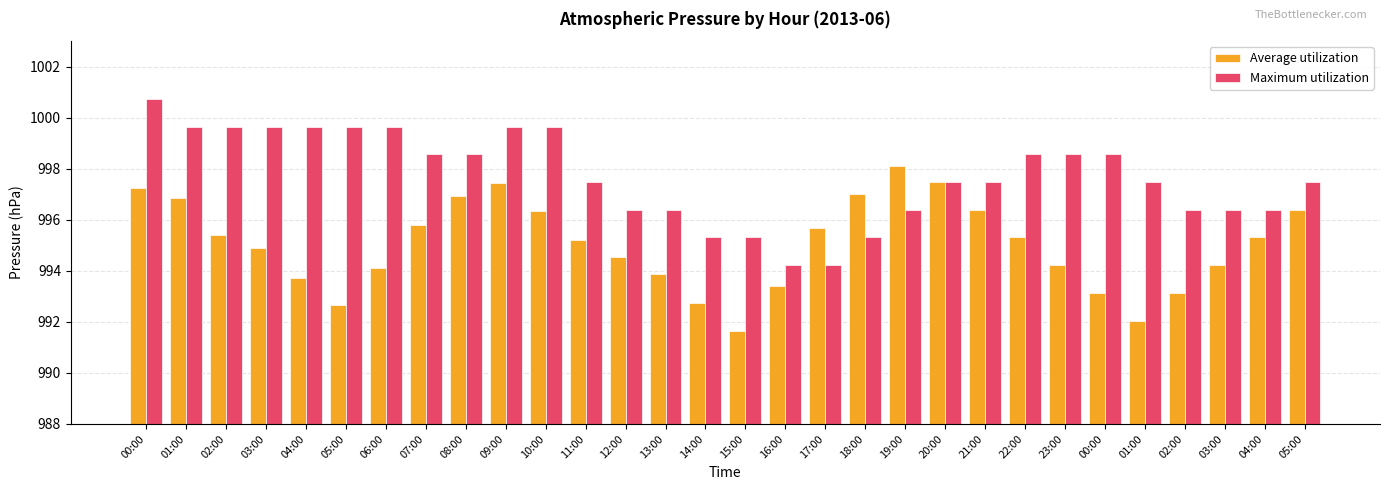

True or false: Maximum utilization has a value of 1670.0 at 07:00.

False